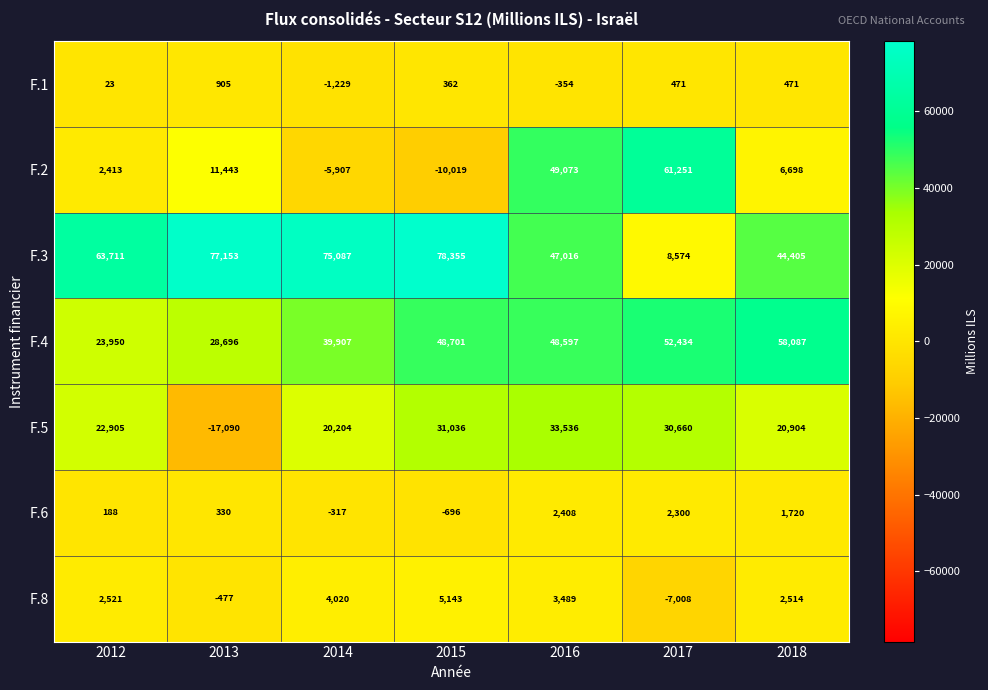

Rank the series at 2016 from highest to lowest value.

F.2, F.4, F.3, F.5, F.8, F.6, F.1